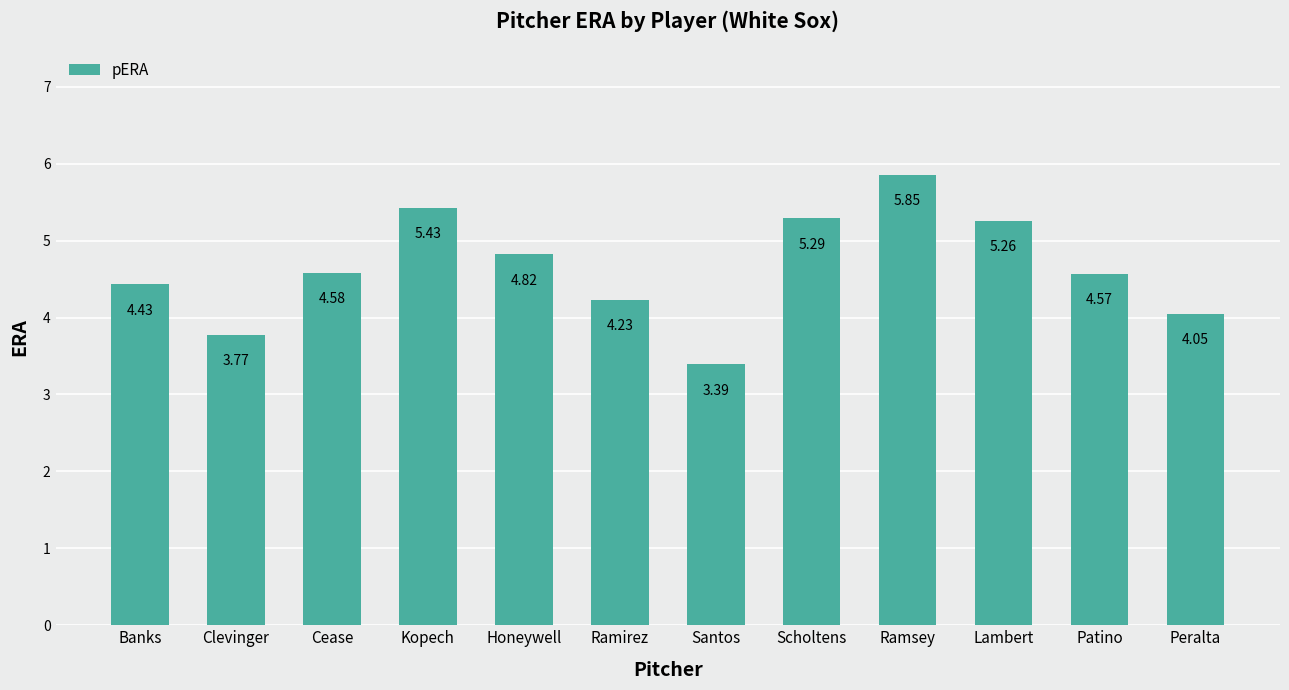

How many categories are shown in the chart?

12